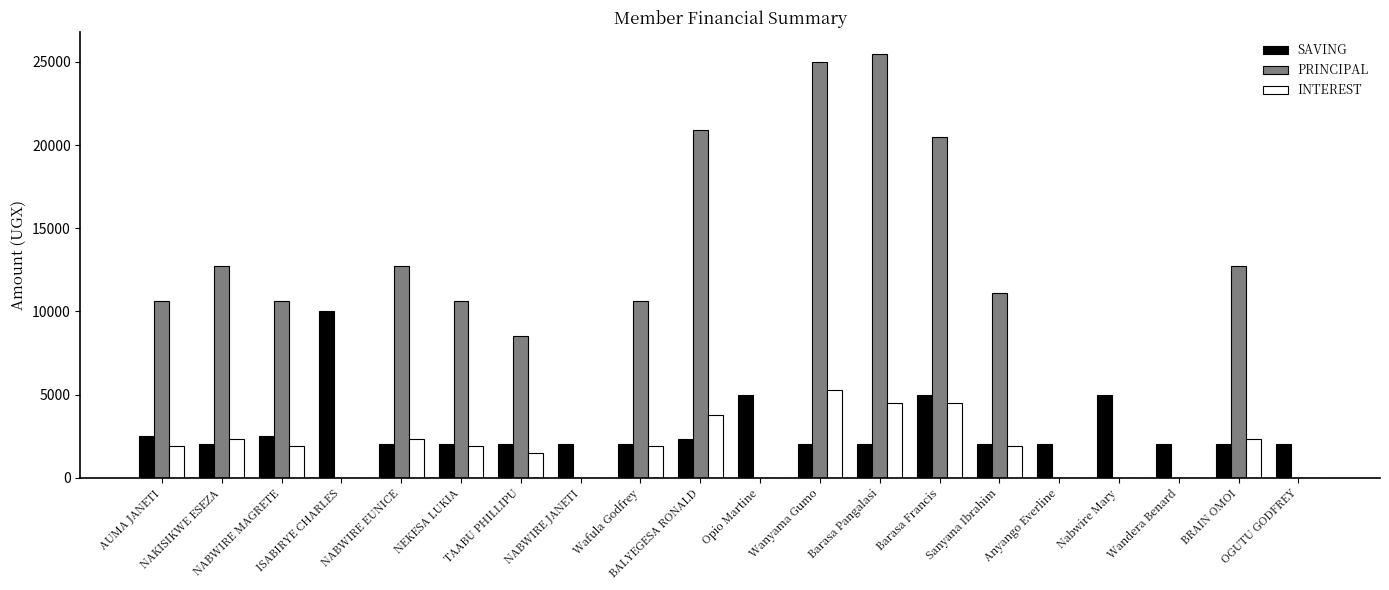

Is it true that PRINCIPAL equals 0 at Nabwire Mary?

True